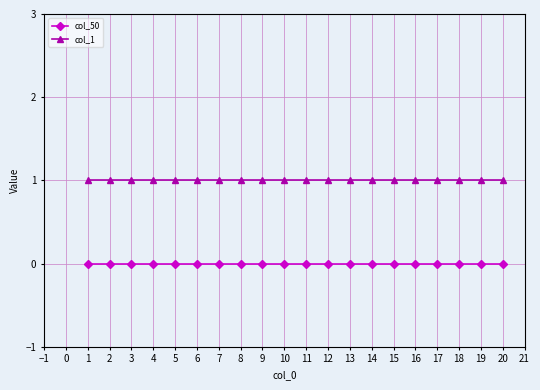

What is the sum of all col_1 values?

20